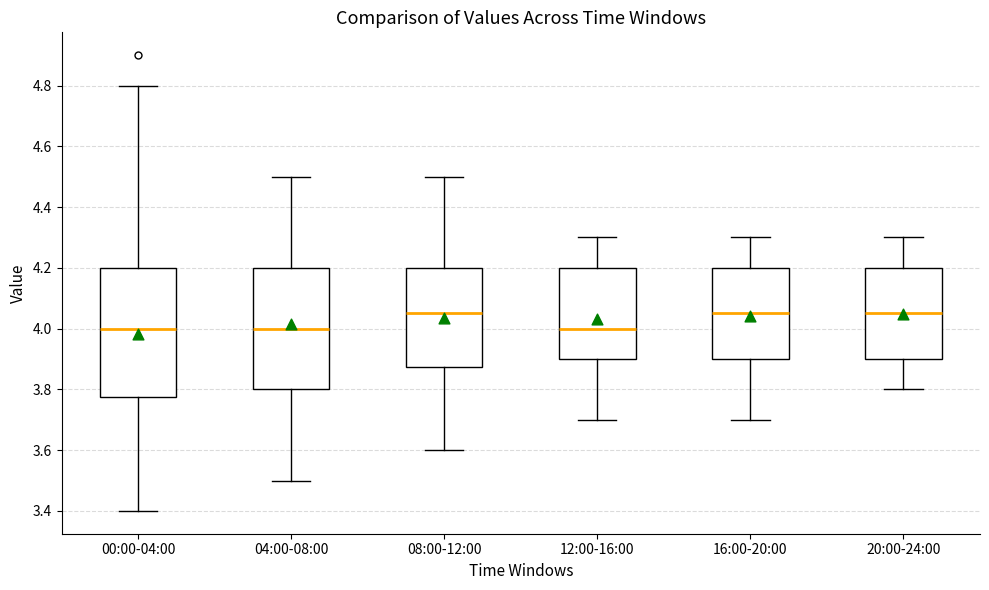

Comparing the boxes themselves (not the whiskers), which one is the tallest?

00:00-04:00